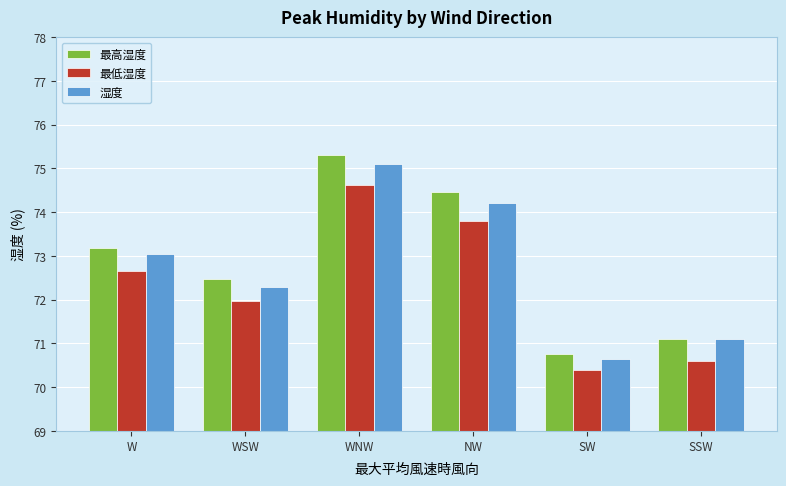

At SW, list the series in order from smallest to largest.

最低湿度, 湿度, 最高湿度